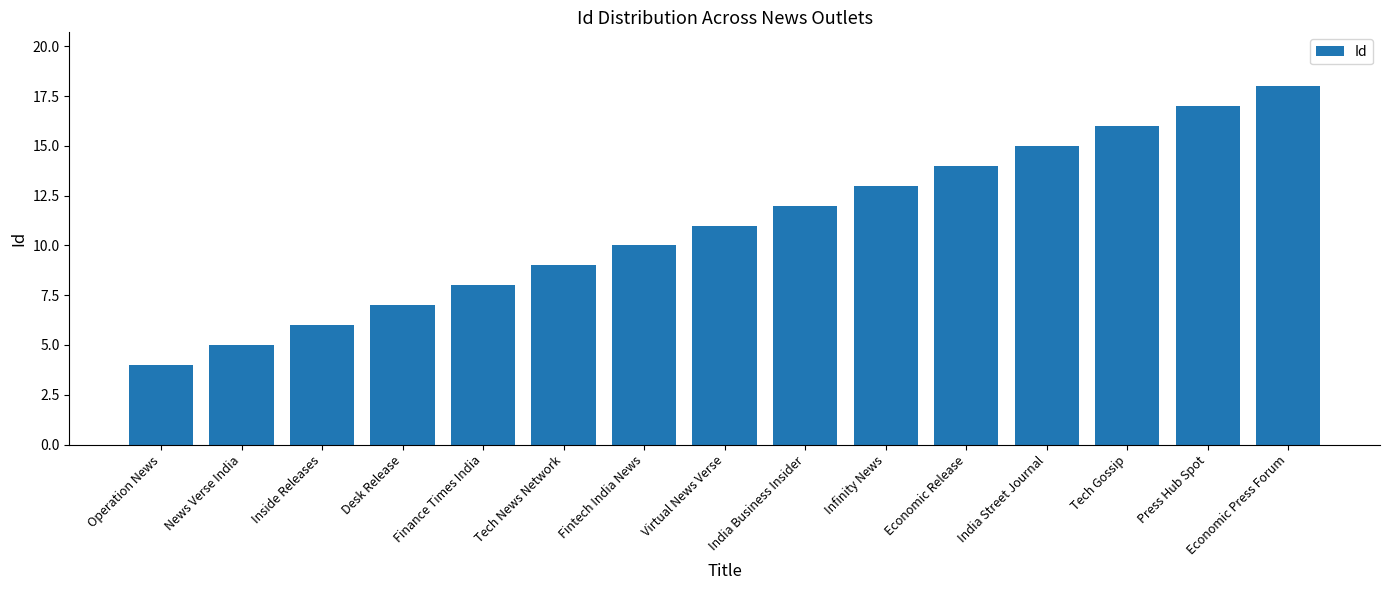

List the labels in order of value, largest first.

Economic Press Forum, Press Hub Spot, Tech Gossip, India Street Journal, Economic Release, Infinity News, India Business Insider, Virtual News Verse, Fintech India News, Tech News Network, Finance Times India, Desk Release, Inside Releases, News Verse India, Operation News